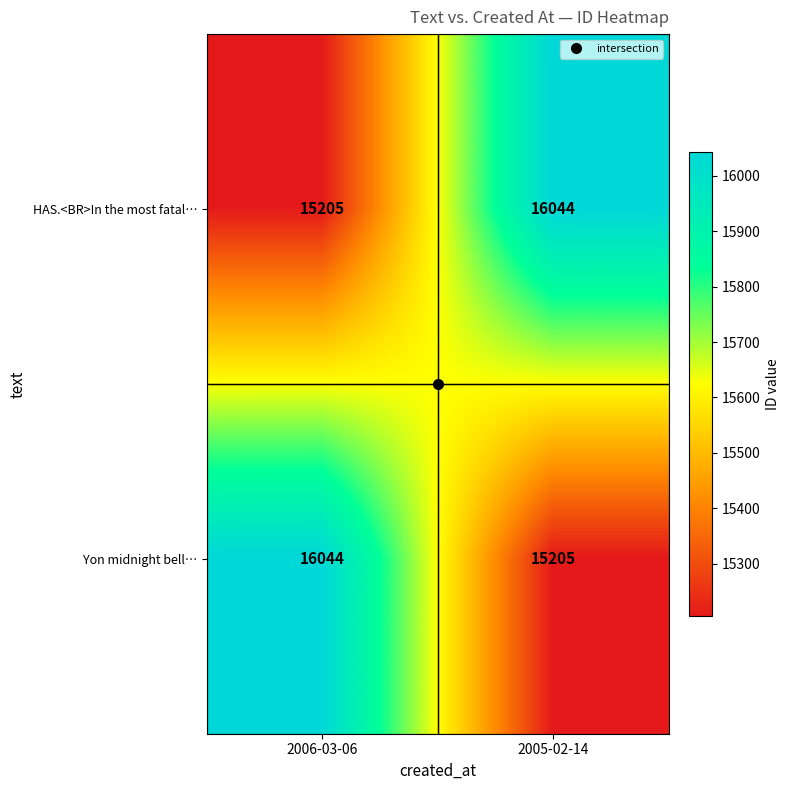

What is the total value across all series at 2006-03-06?

31249